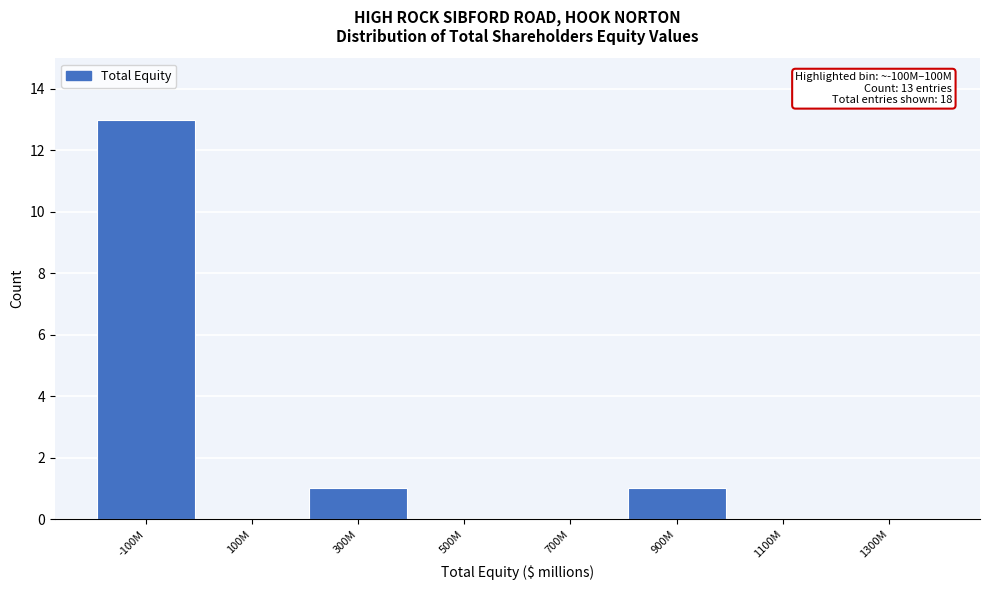

Reading left to right, transcribe all the data shown in this chart.

-100M=13	100M=0	300M=1	500M=0	700M=0	900M=1	1100M=0	1300M=0